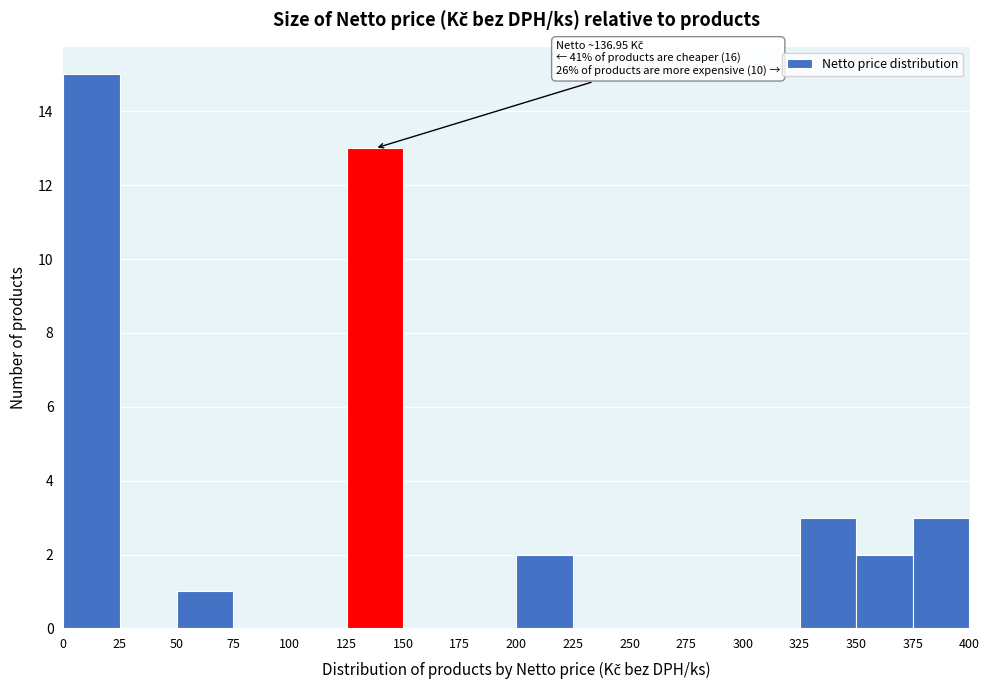

Which range on the x-axis has the tallest bar?

0 to 25